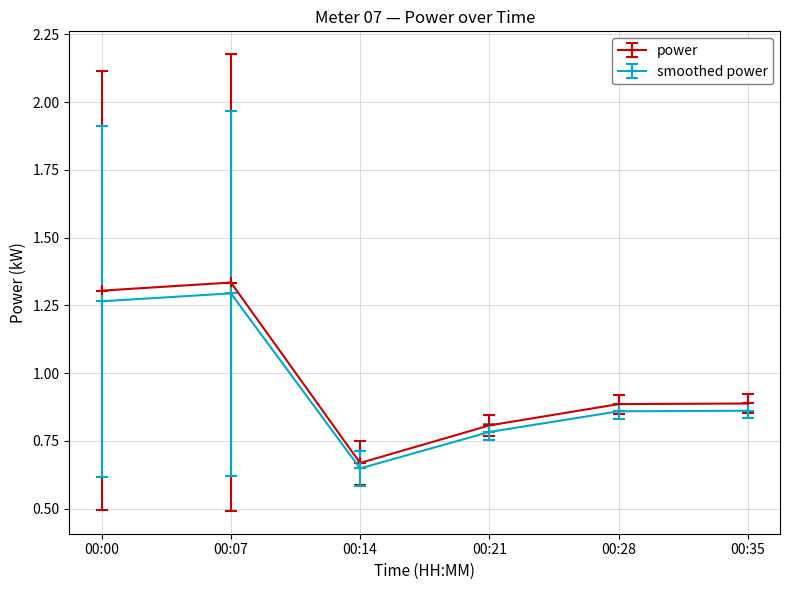

How many power values are between 0 and 1?

4